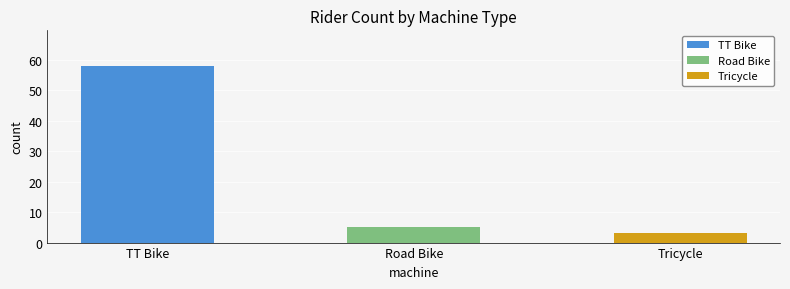

Reading right to left, extract all data points from this chart.

3	5	58